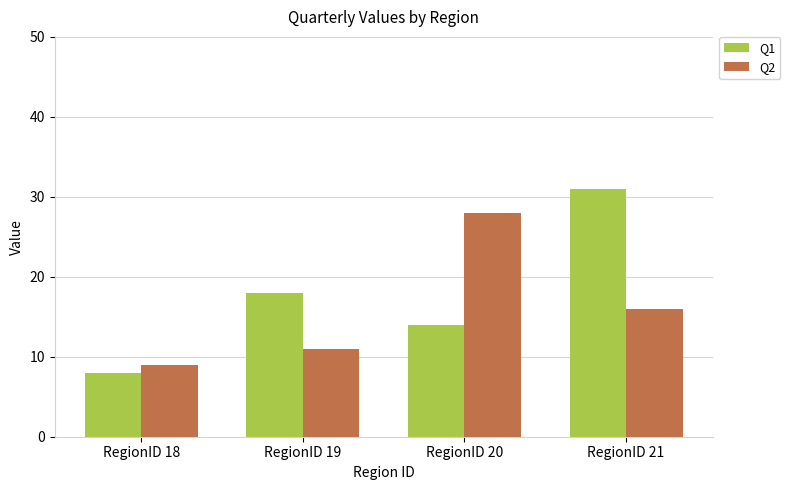

How many distinct data groups are displayed?

2